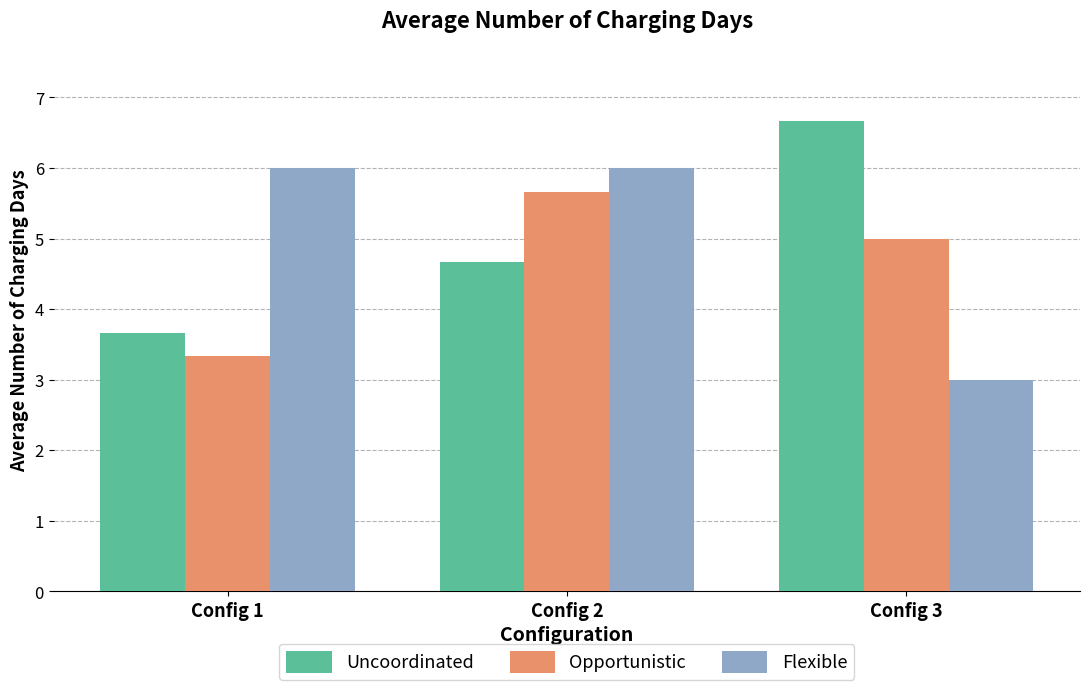

What is the value of the Uncoordinated bar at the 2nd from the left?

4.7